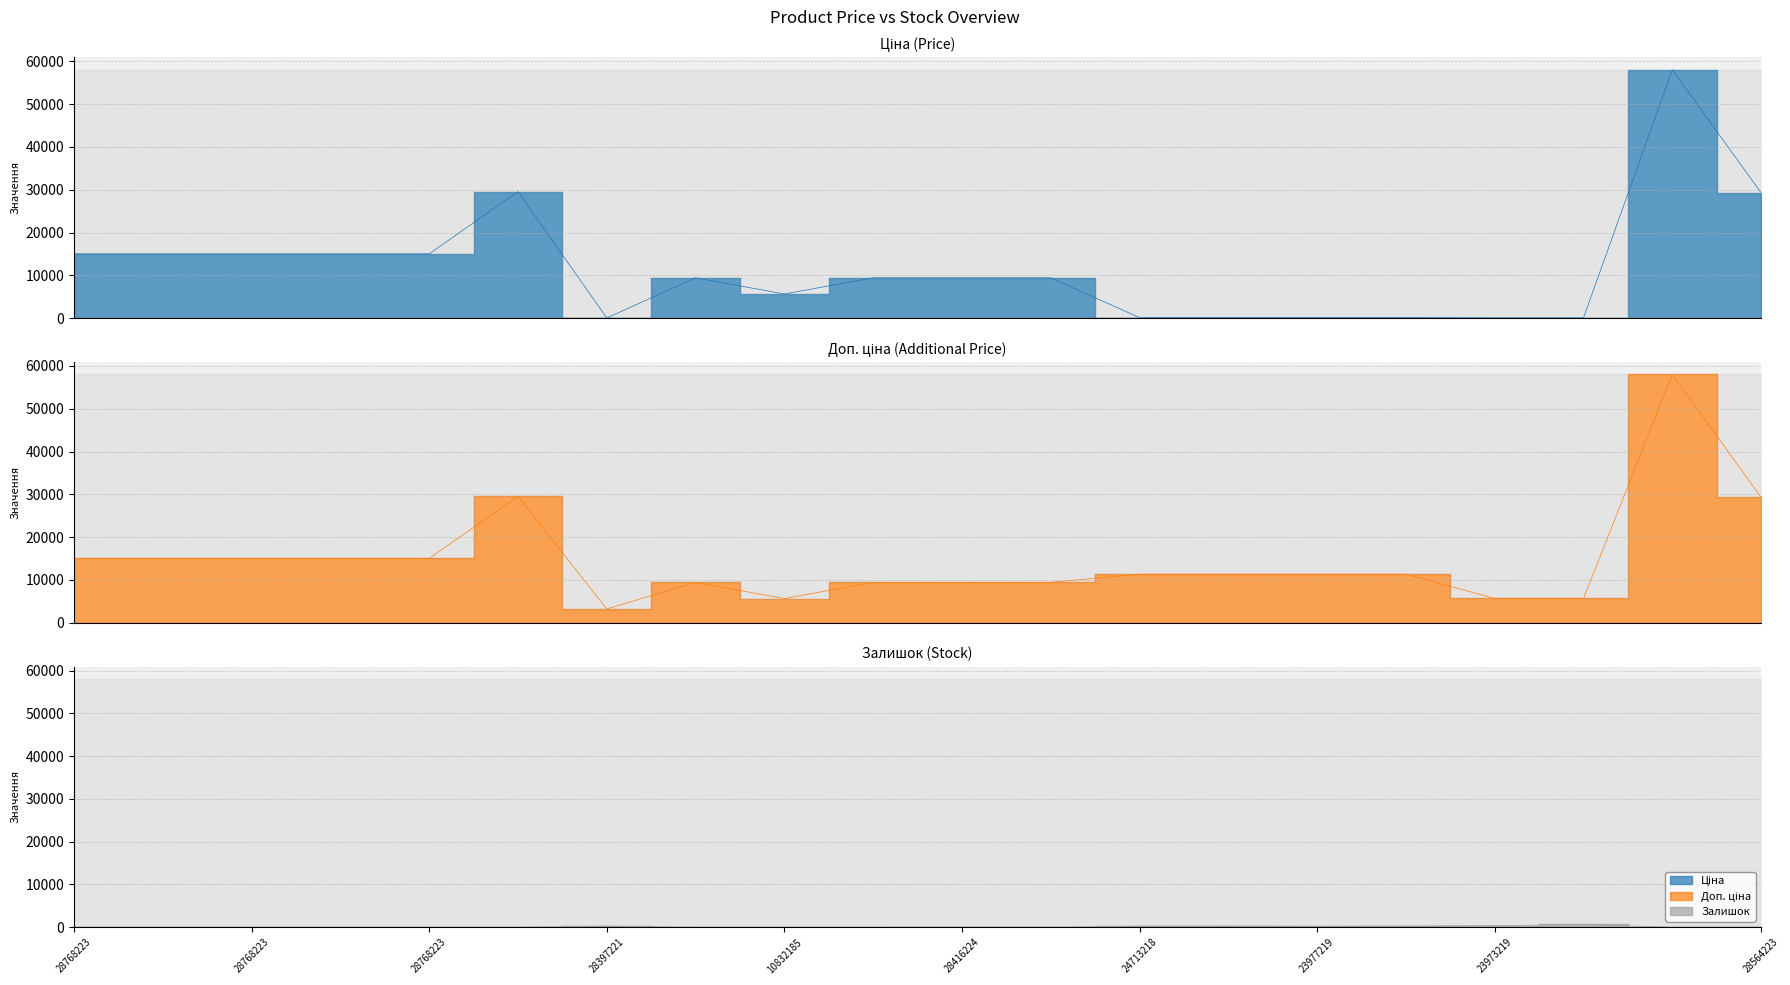

True or false: Залишок and Доп. ціна cross at least once.

False